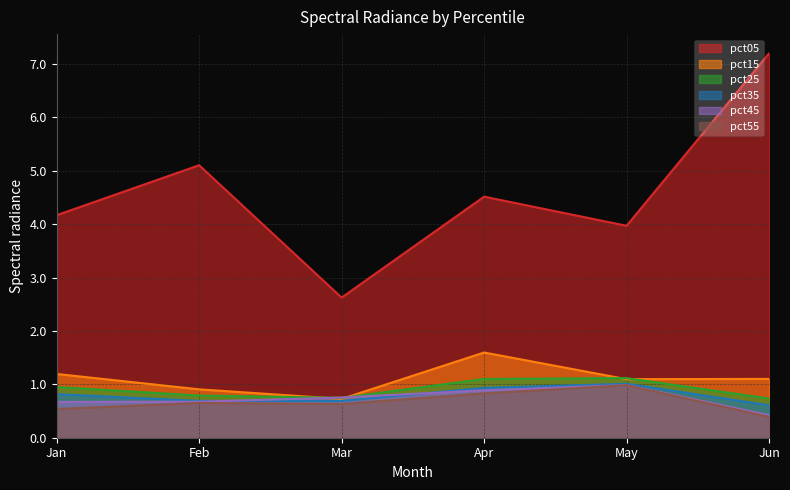

What is the difference between the pct15 values at Apr and Jan?

0.4